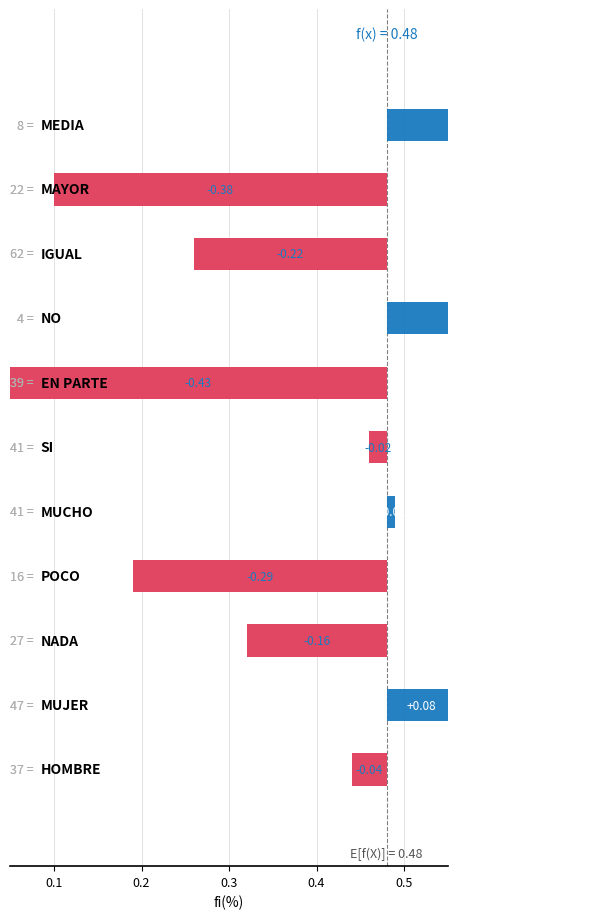

Rank the categories by value from highest to lowest.

MEDIA, NO, MUJER, MUCHO, SI, HOMBRE, NADA, IGUAL, POCO, MAYOR, EN PARTE